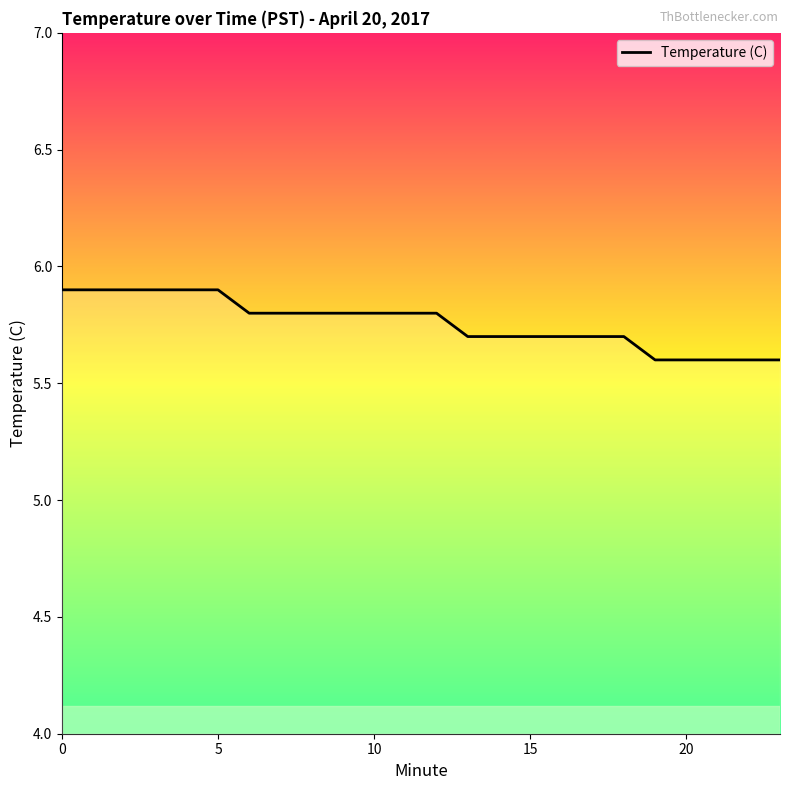

What is the maximum value shown in the chart?

5.9